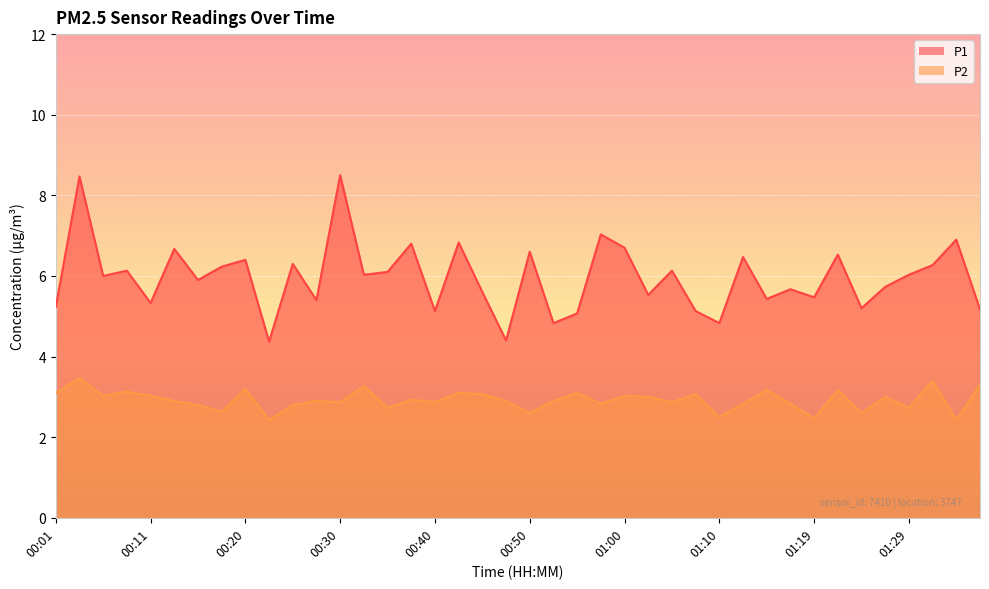

Which series has the largest total across all categories?

P1